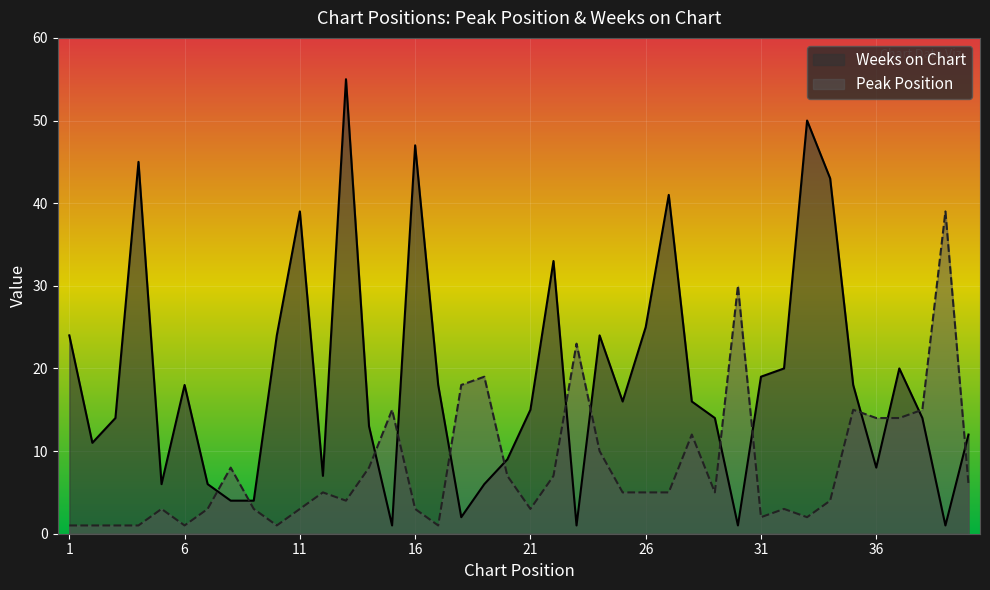

Which series has the widest spread of values?

Weeks on Chart